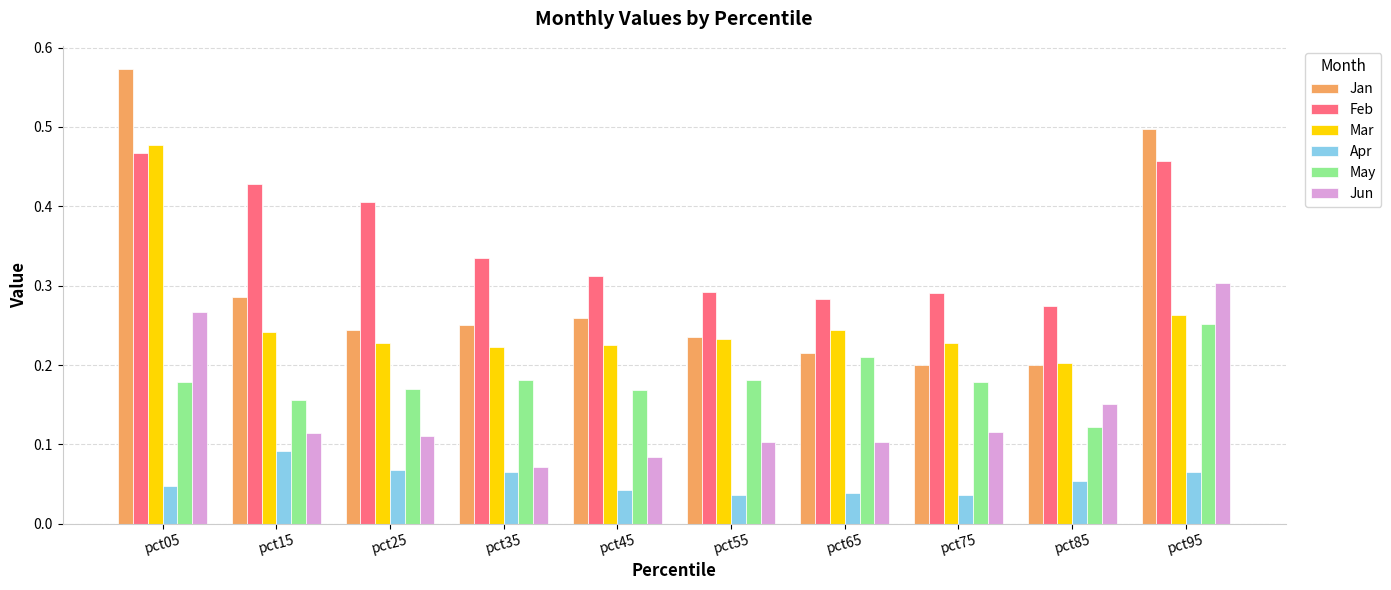

How many data points does each series have?

10